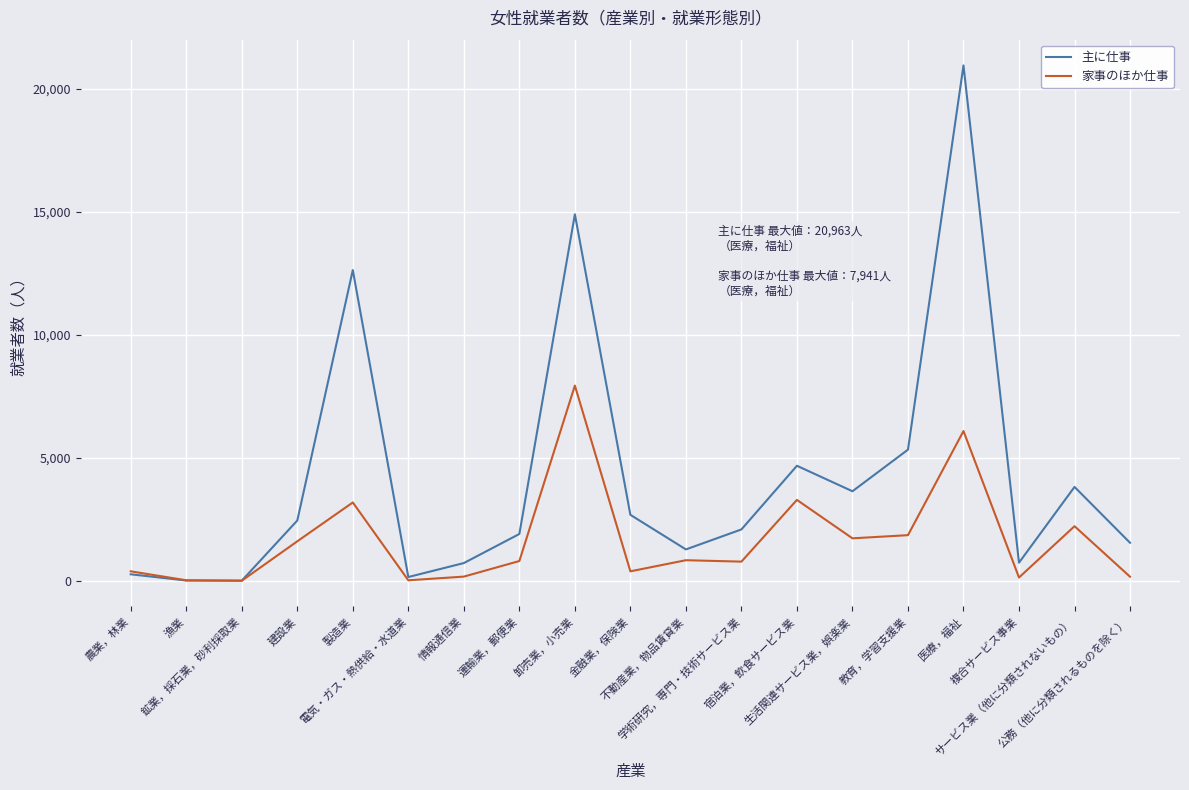

Rank the series by their average value, from highest to lowest.

主に仕事, 家事のほか仕事